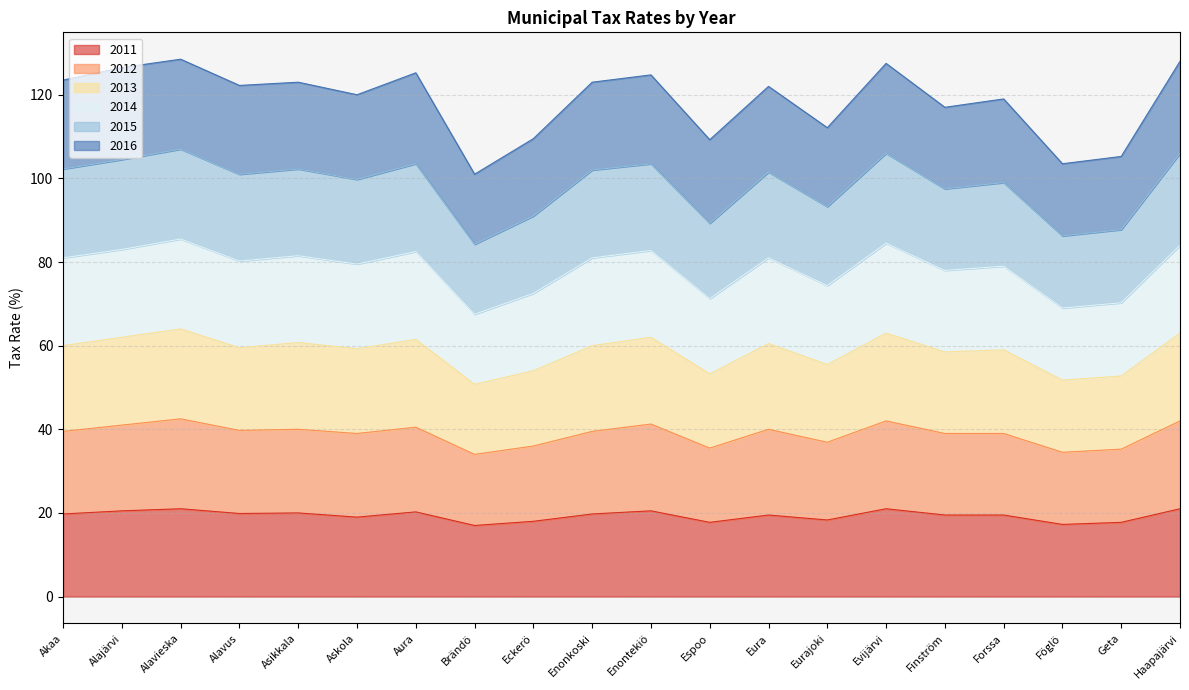

What is the spread (max minus min) of values at Enontekiö?

104.2